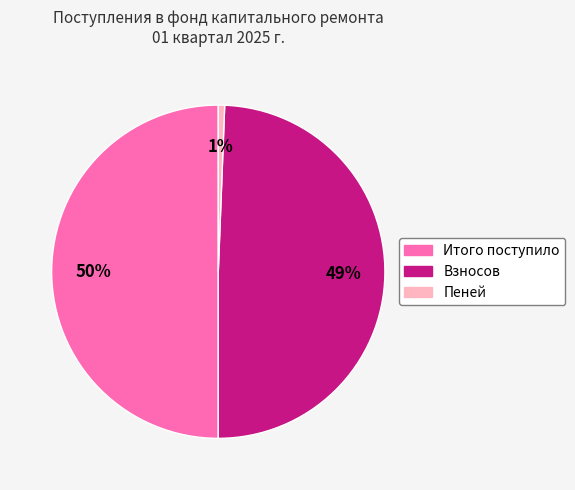

The Пеней slice represents 1% of the pie. True or false?

True